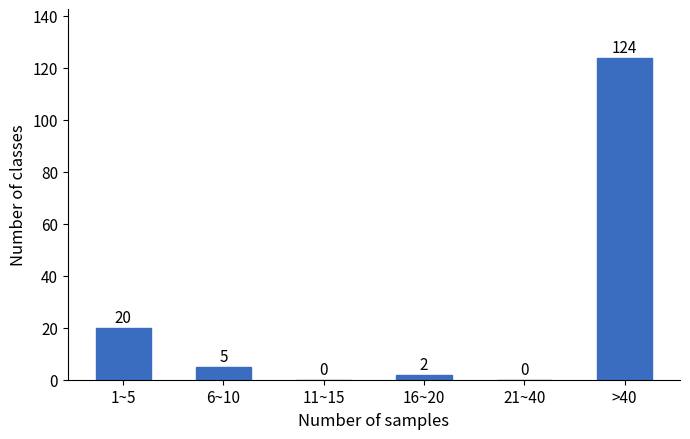

Reading left to right, transcribe all the data shown in this chart.

1~5=20	6~10=5	11~15=0	16~20=2	21~40=0	>40=124